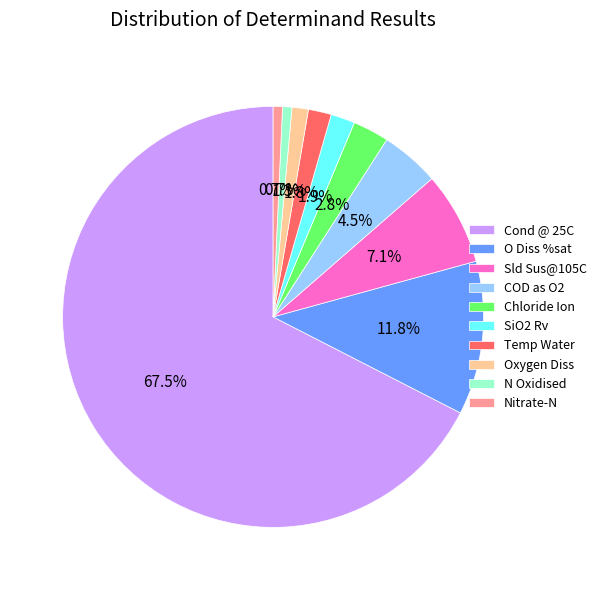

To the nearest percent, what is the difference between the Temp Water and N Oxidised slice percentages?

1%